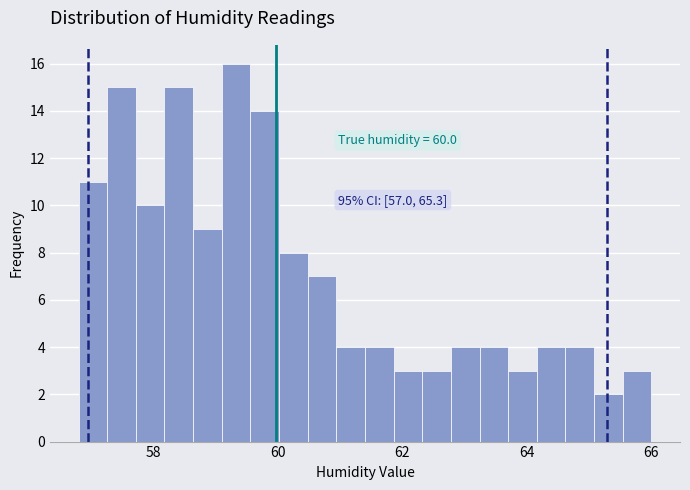

Around what value on the x-axis is the tallest bar? Give the approximate position of its centre, as read against the axis.

59.4